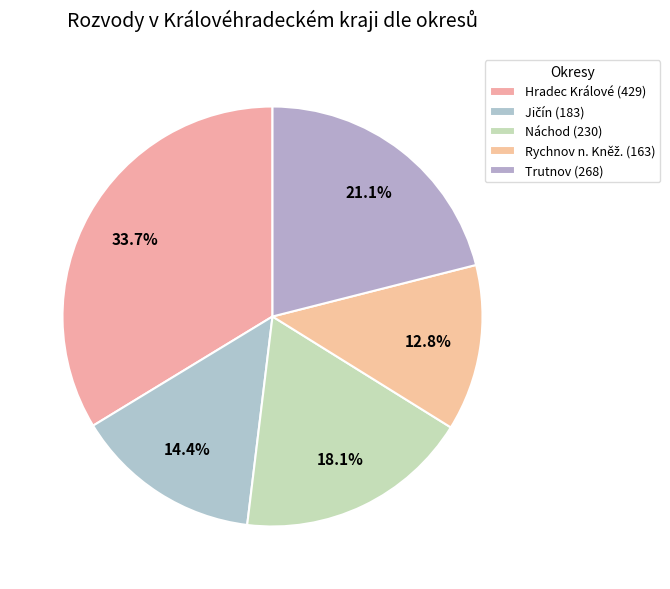

Rank the categories by value from lowest to highest.

Rychnov n. Kněž., Jičín, Náchod, Trutnov, Hradec Králové